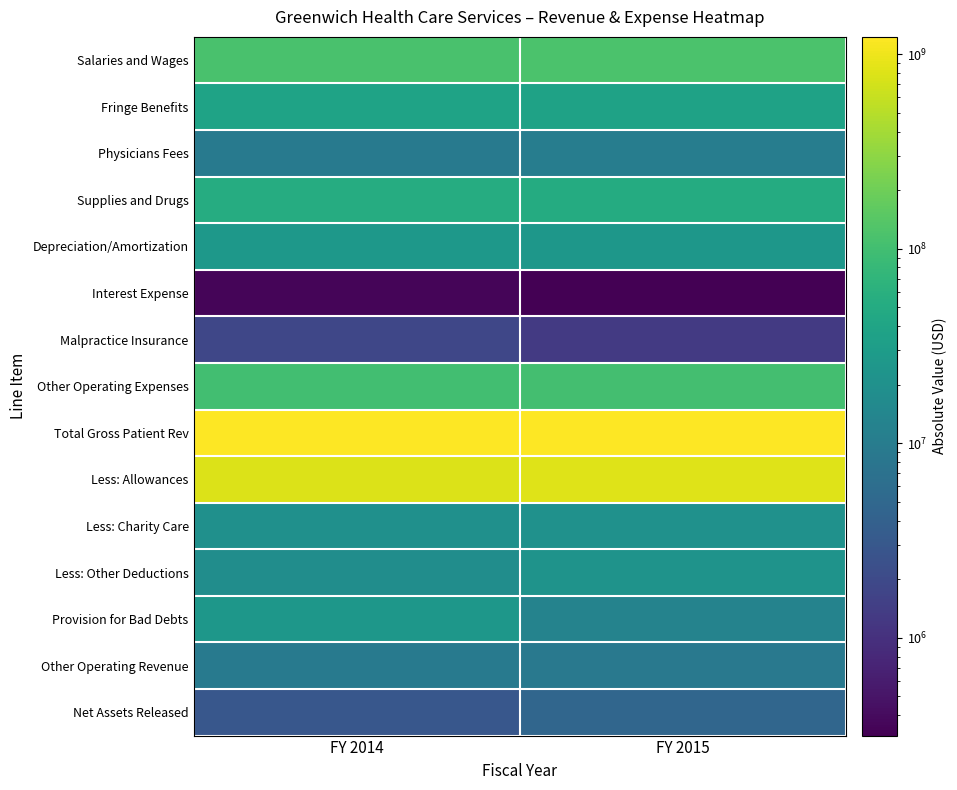

What is the maximum value shown in the chart?

1225854000